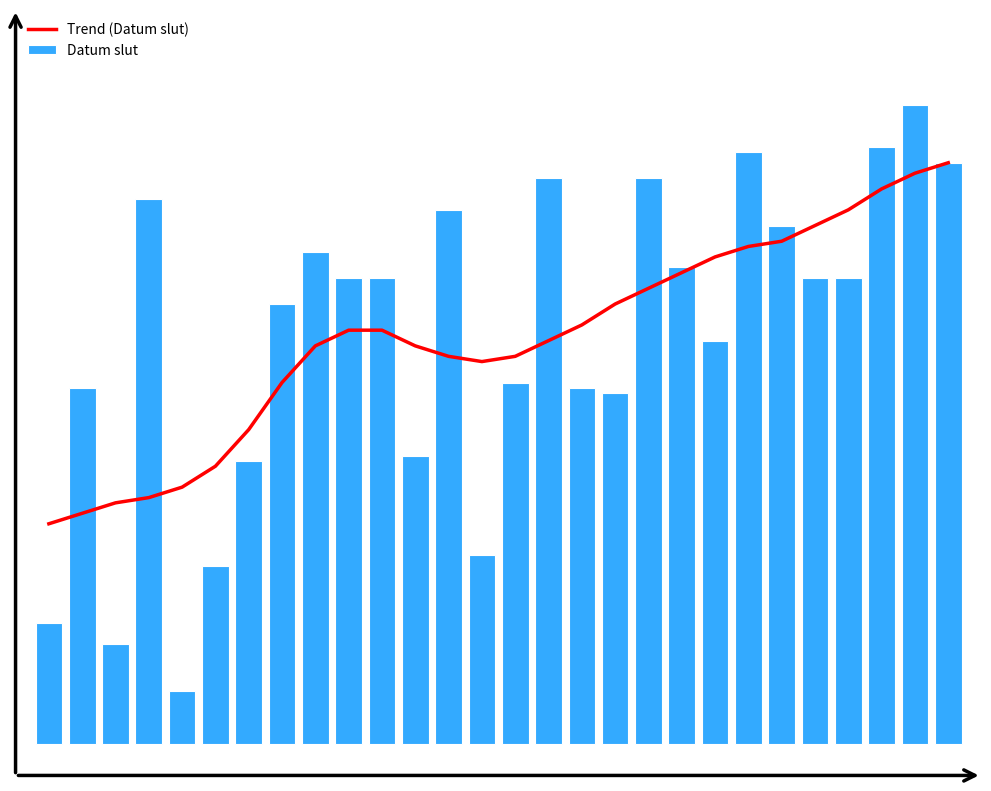

Reading left to right, what are all the values shown in this chart?

Trend (Datum slut): 0=1940	1=1942	2=1944	3=1945	4=1947	5=1951	6=1958	7=1967	8=1974	9=1977	10=1977	11=1974	12=1972	13=1971	14=1972	15=1975	16=1978	17=1982	18=1985	19=1988	20=1991	21=1993	22=1994	23=1997	24=2000	25=2004	26=2007	27=2009
Datum slut: 0=23	1=68	2=19	3=104	4=10	5=34	6=54	7=84	8=94	9=89	10=89	11=55	12=102	13=36	14=69	15=108	16=68	17=67	18=108	19=91	20=77	21=113	22=99	23=89	24=89	25=114	26=122	27=111